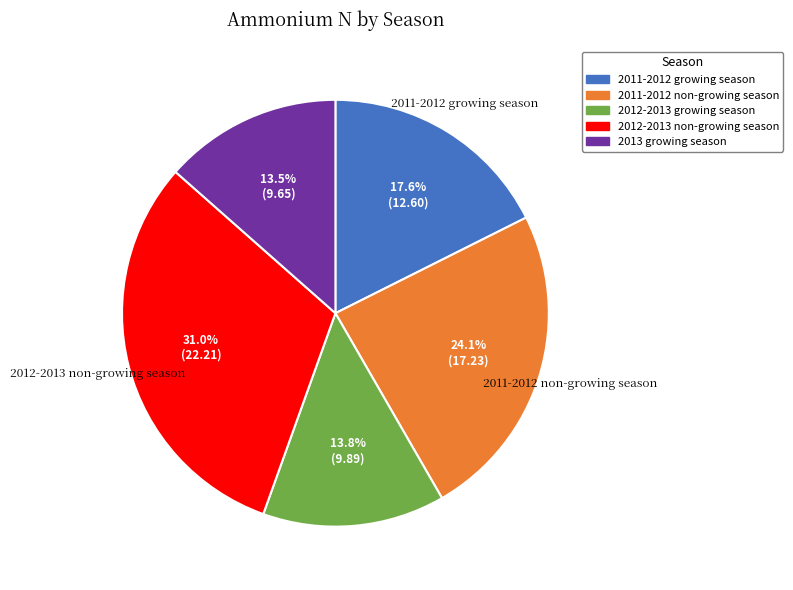

How many segments does this pie chart have?

5